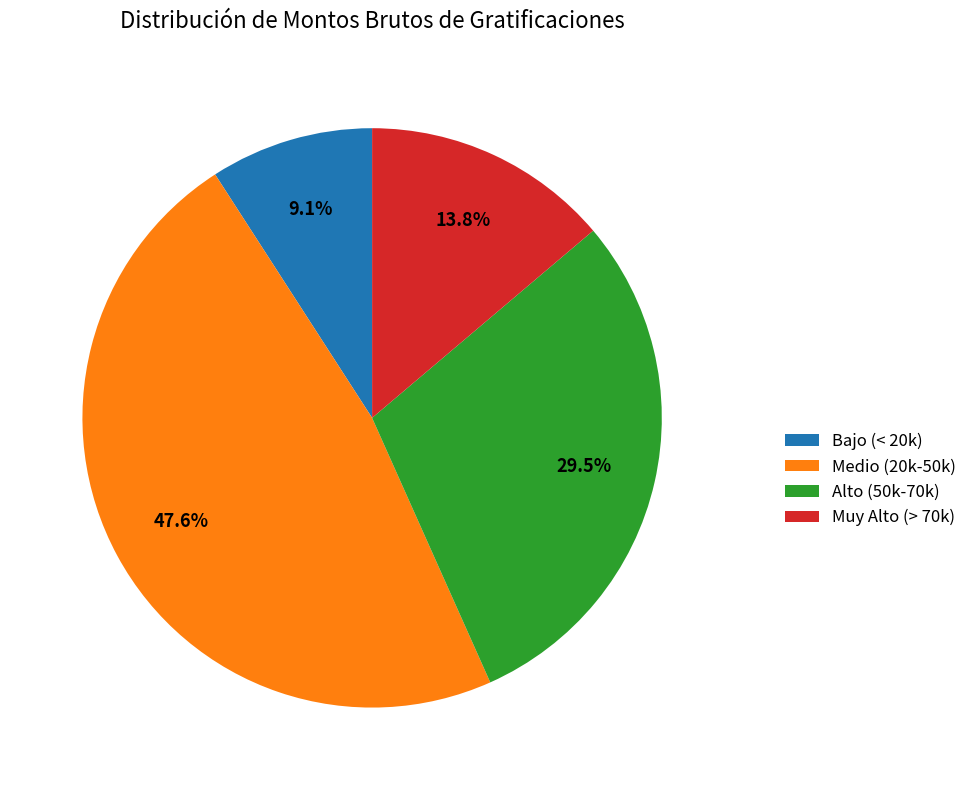

Is there a majority slice in this chart?

No